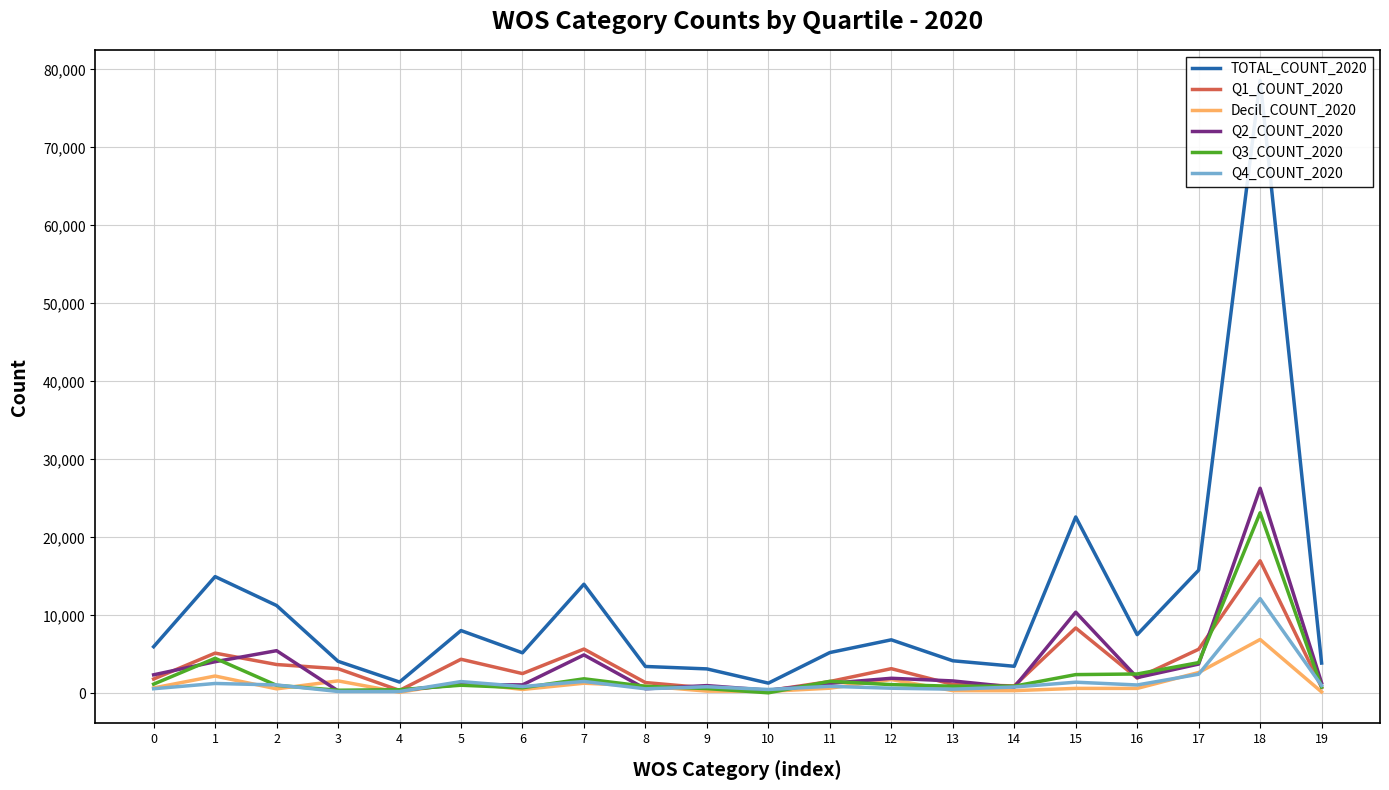

Which category has the lowest value in the Q2_COUNT_2020 series?

3